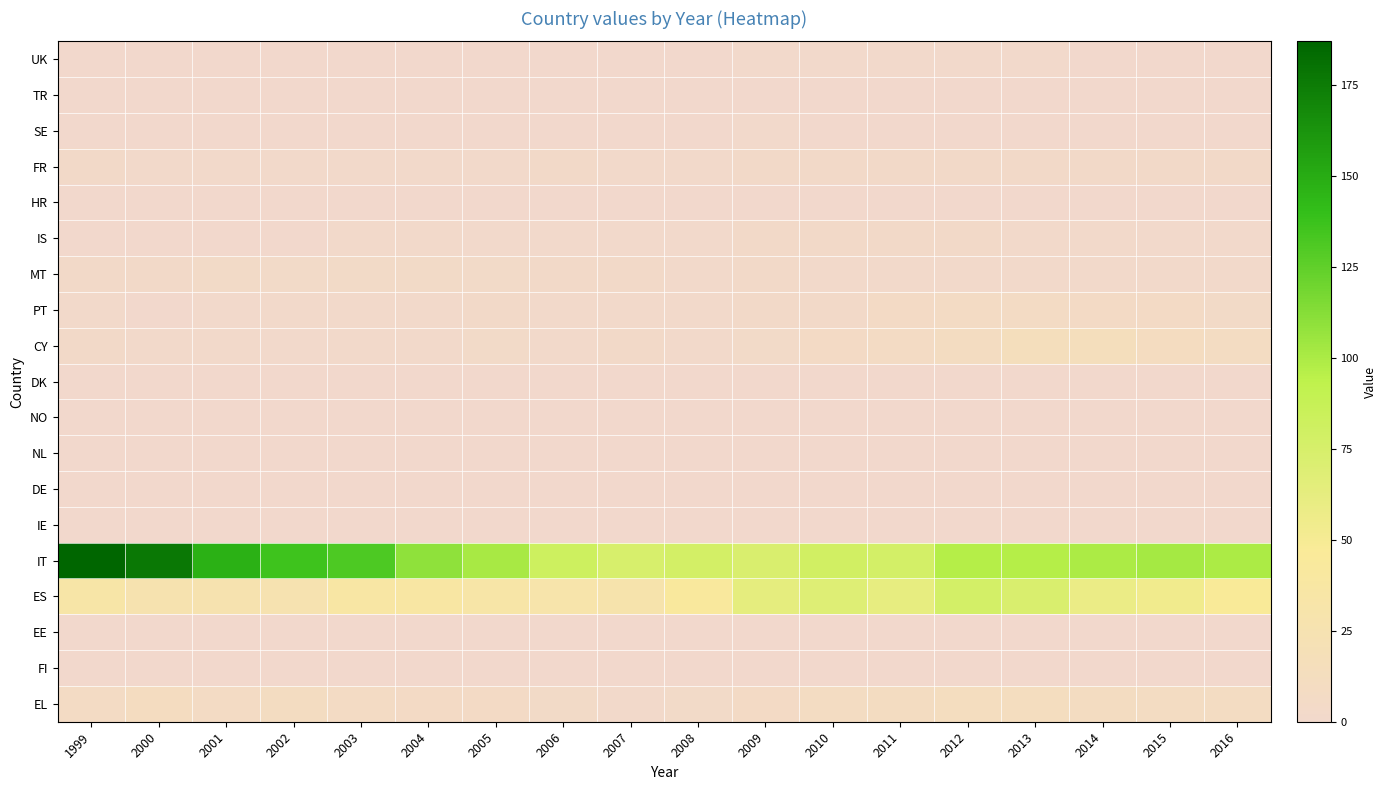

At which category is the sum across all series the highest?

1999